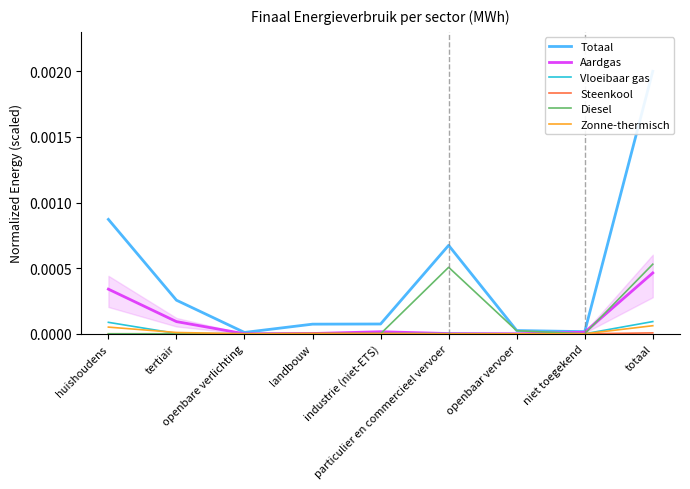

At which category is the sum across all series the highest?

totaal